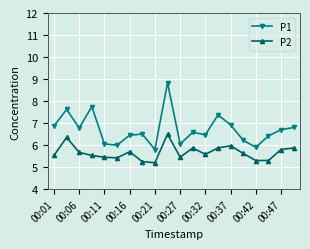

How many lines are shown in the chart?

2